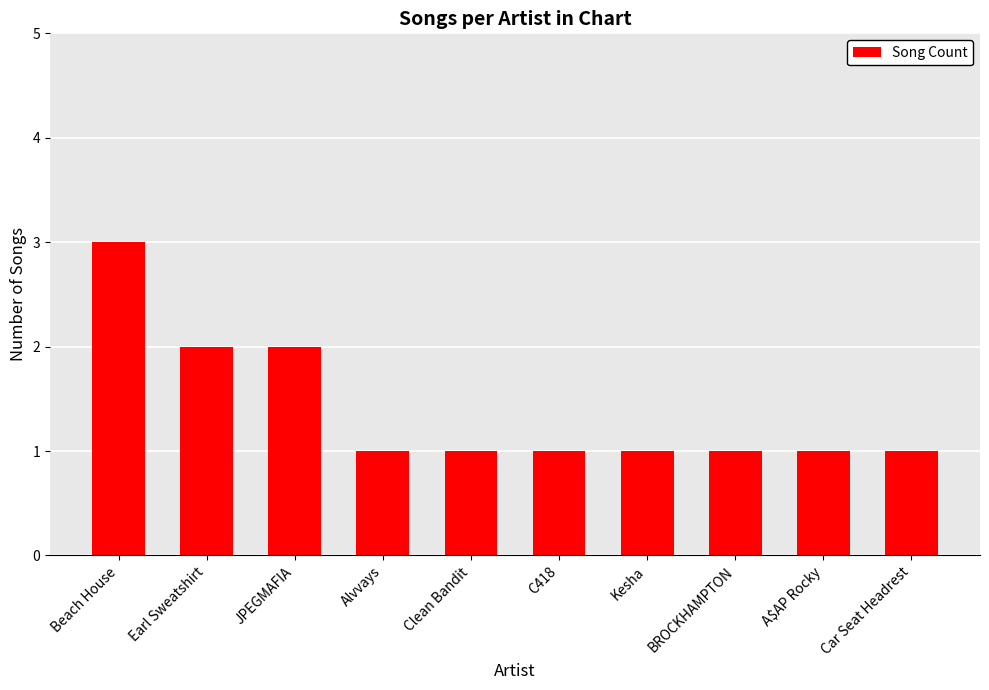

What is the value of the 1st bar from the left?

3